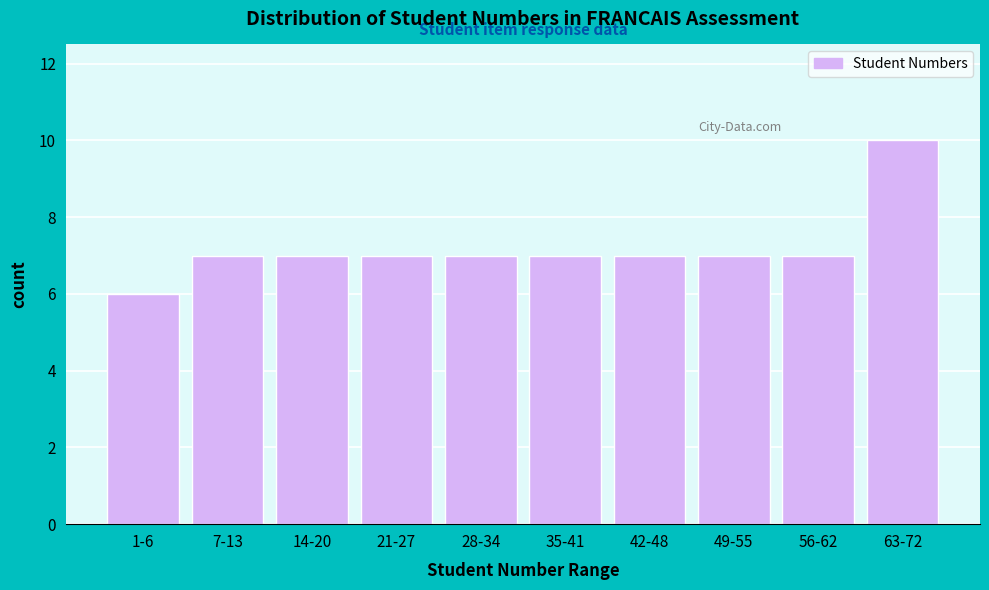

Reading left to right, what are all the values shown in this chart?

6	7	7	7	7	7	7	7	7	10